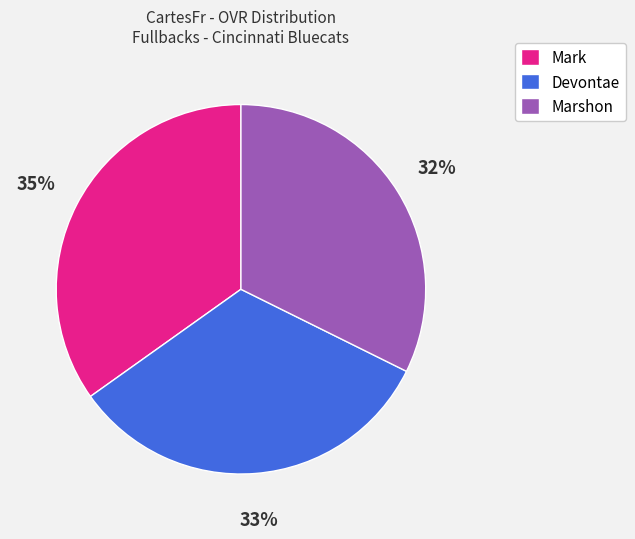

Which slice is the largest?

Mark